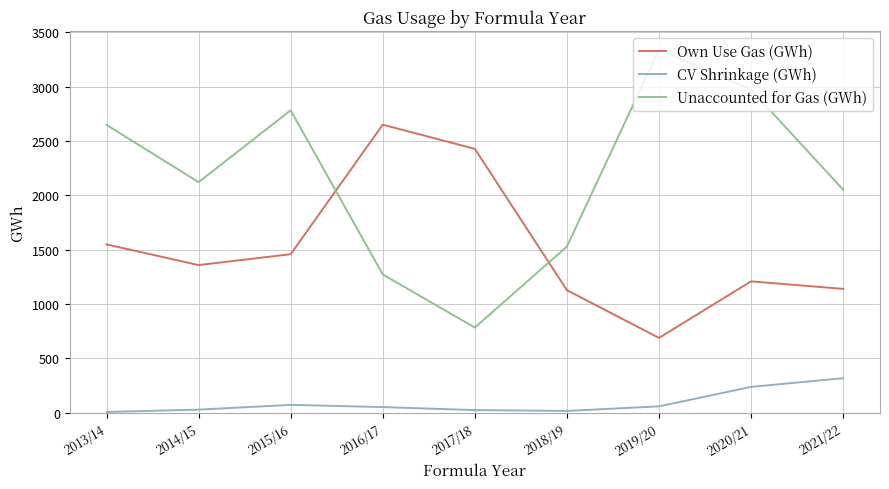

Is the value of CV Shrinkage (GWh) at 2019/20 greater than the value of Own Use Gas (GWh) at 2014/15?

No